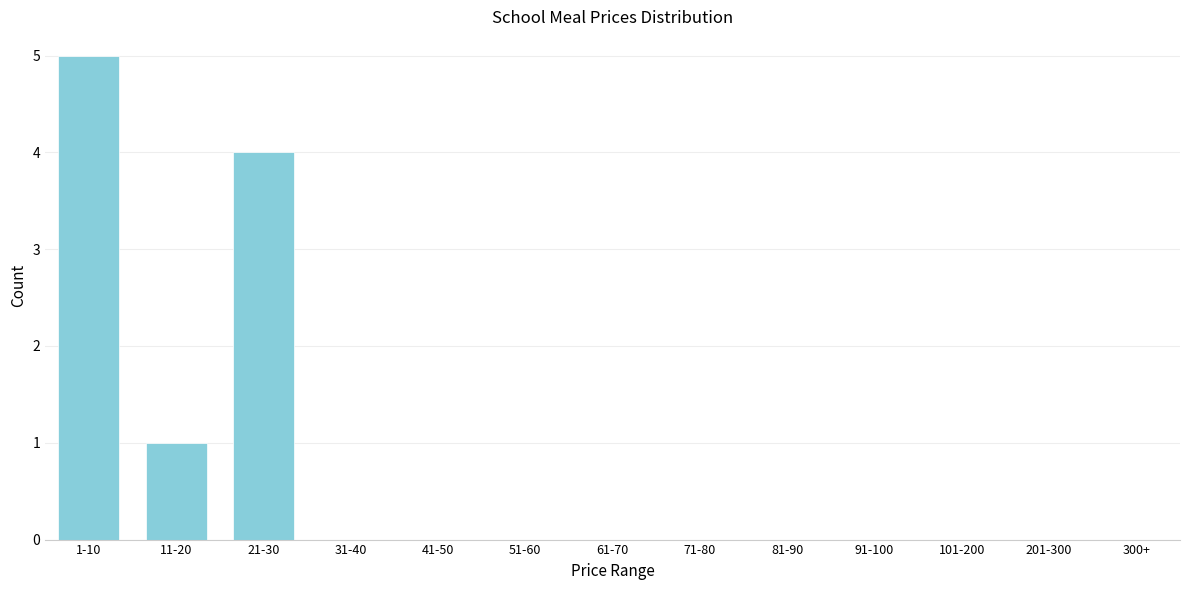

Reading right to left, list all the values displayed in this chart.

201-300=0	101-200=0	91-100=0	81-90=0	71-80=0	61-70=0	51-60=0	41-50=0	31-40=0	21-30=4	11-20=1	1-10=5